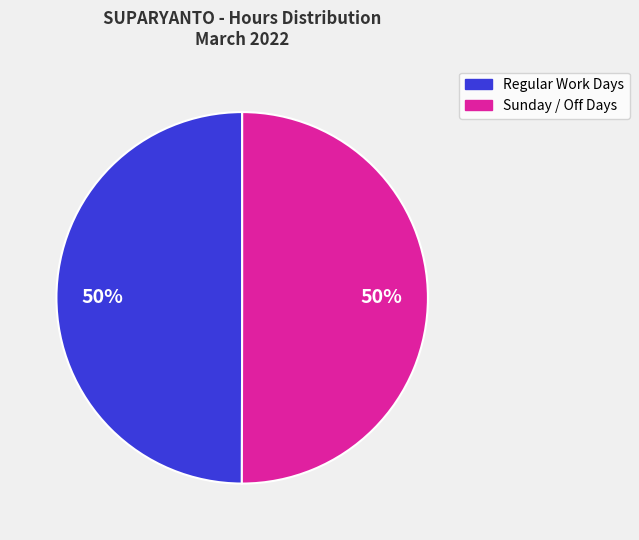

To the nearest percent, what is the difference between the largest and smallest slice percentages?

0%